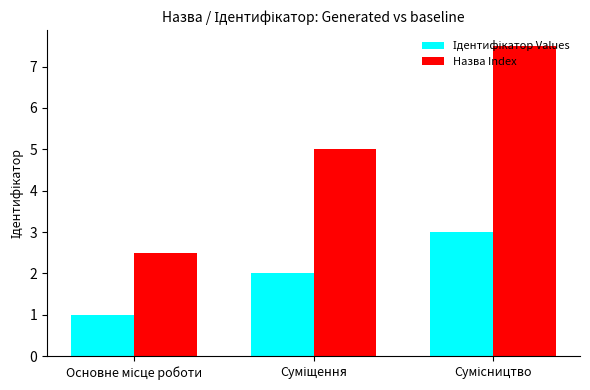

What is the difference between the maximum and minimum values in the Назва Index series?

5.0